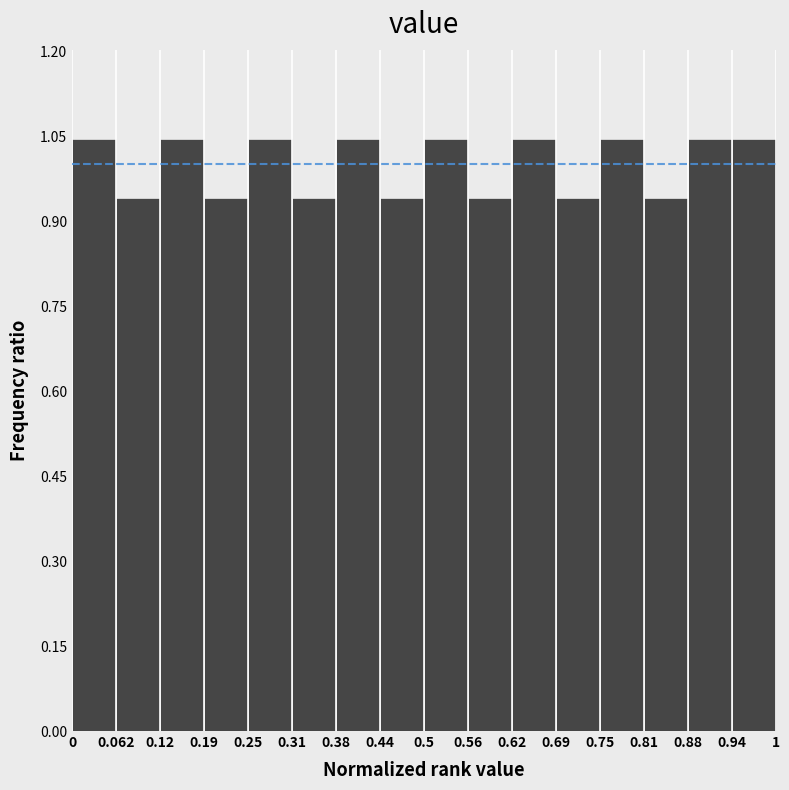

Reading left to right, transcribe this chart: for each bar, give the range it covers on the x-axis and its height. The values are not printed on the chart, so give them approximately, as read against the axis.

0 to 0.062: 1.04
0.062 to 0.12: 0.94
0.12 to 0.19: 1.04
0.19 to 0.25: 0.94
0.25 to 0.31: 1.04
0.31 to 0.38: 0.94
0.38 to 0.44: 1.04
0.44 to 0.5: 0.94
0.5 to 0.56: 1.04
0.56 to 0.62: 0.94
0.62 to 0.69: 1.04
0.69 to 0.75: 0.94
0.75 to 0.81: 1.04
0.81 to 0.88: 0.94
0.88 to 0.94: 1.04
0.94 to 1: 1.04